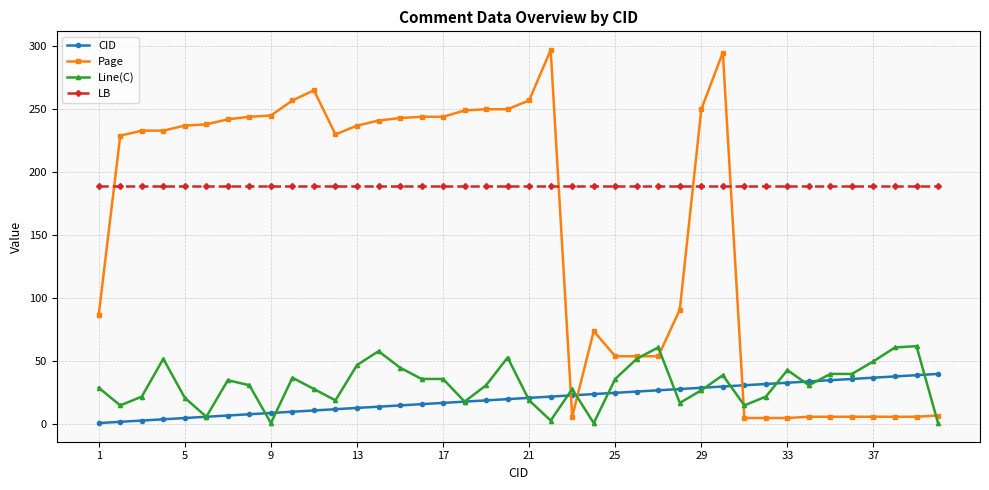

Which series has the widest spread of values?

Page